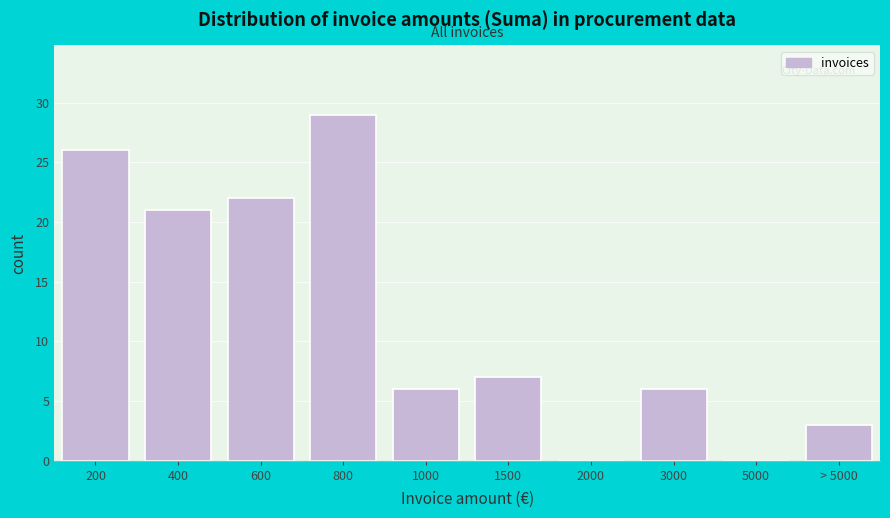

Reading right to left, what are all the values shown in this chart?

> 5000=3	5000=0	3000=6	2000=0	1500=7	1000=6	800=29	600=22	400=21	200=26